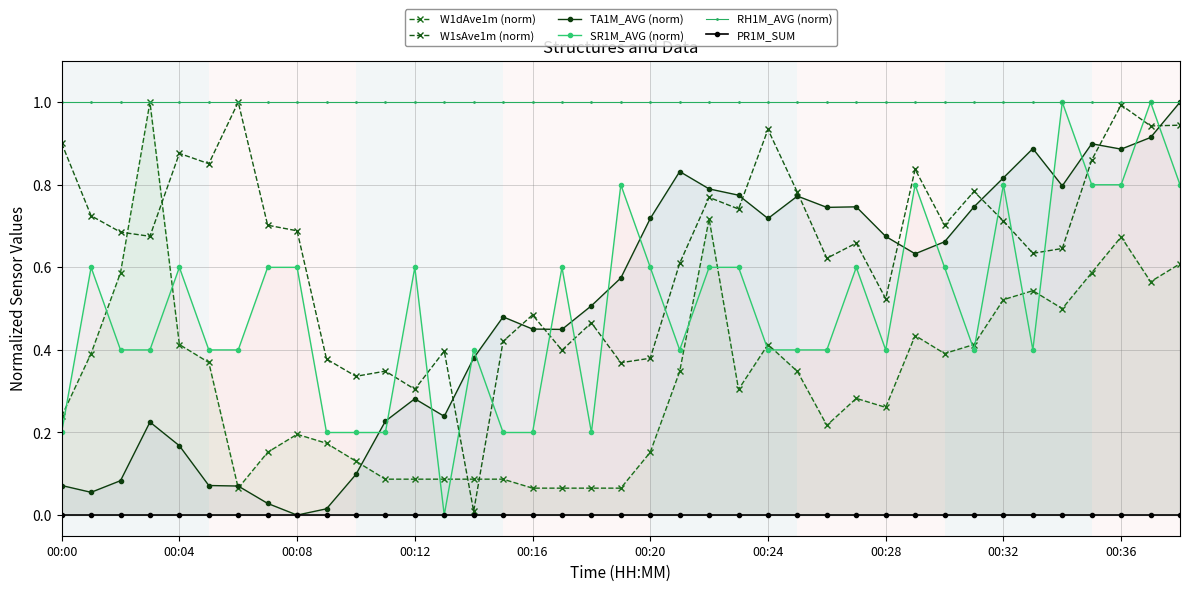

Read the RH1M_AVG (norm) value at 25.

1.0